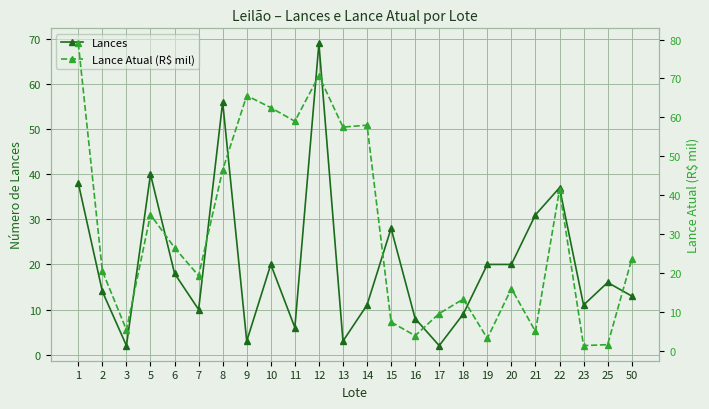

Is it true that Lance Atual (R$ mil) equals 57.5 at 13?

True